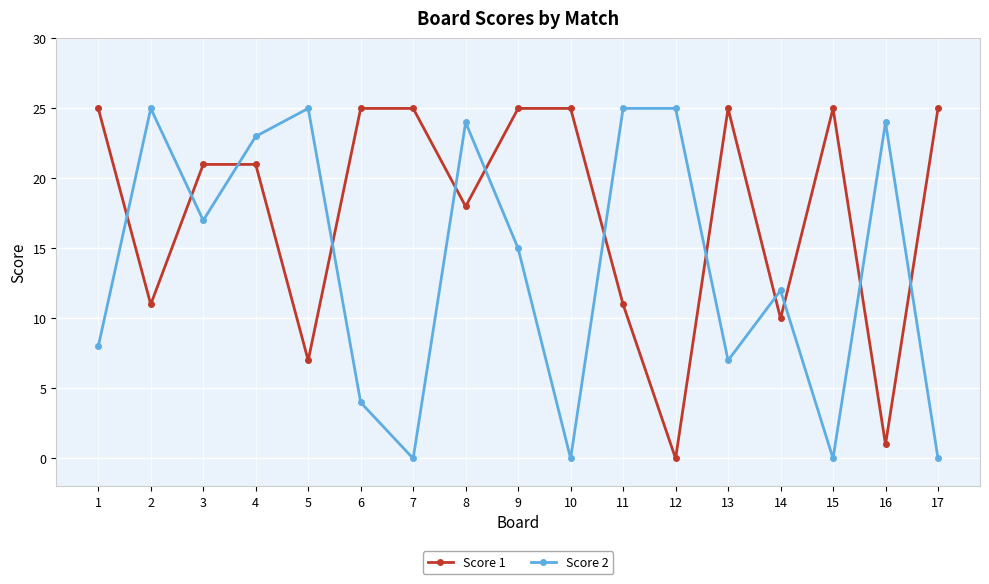

Is the value of Score 1 at 6 greater than the value of Score 2 at 13?

Yes